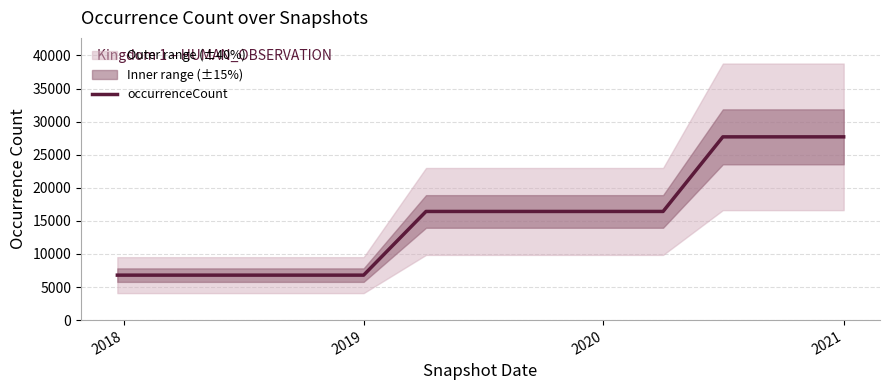

What is the greatest value displayed?

27701